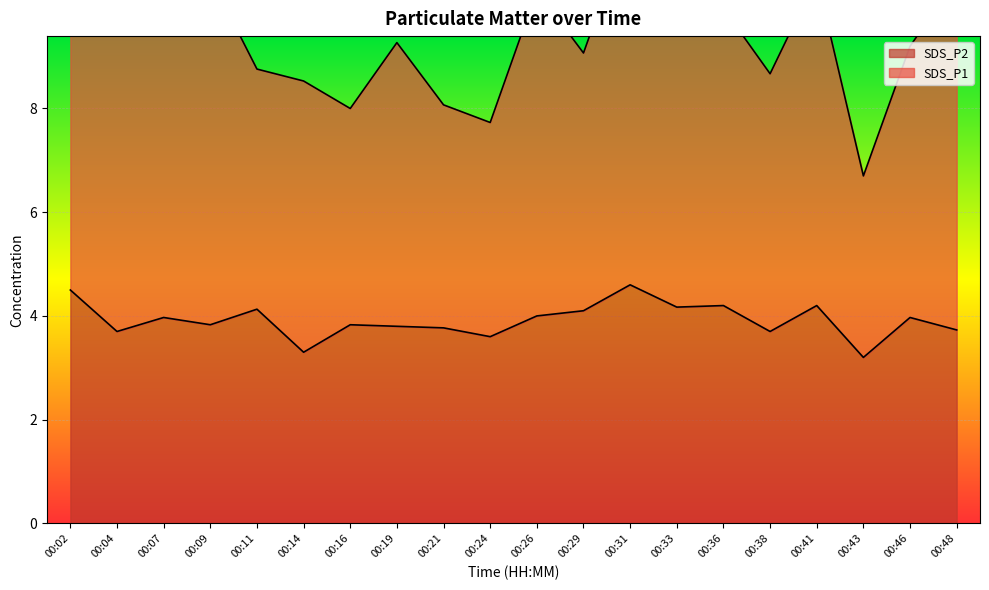

True or false: SDS_P1 and SDS_P2 intersect in this chart.

False